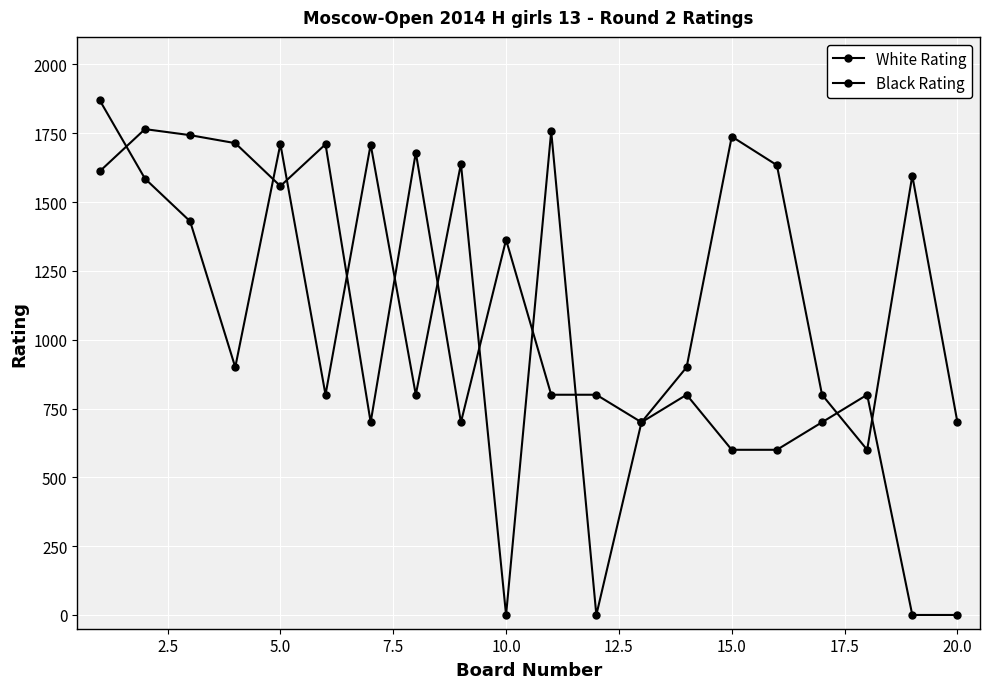

How many values in the Black Rating series are below 800?

8